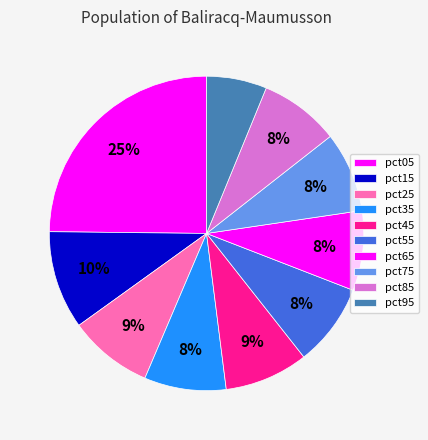

Count the number of slices in the pie.

10